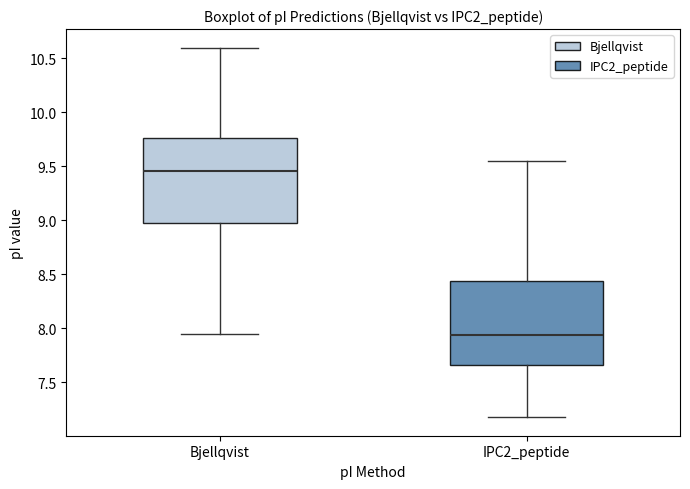

Reading left to right, transcribe this box plot: for each box, give where its median line is, the range the box spans, and where its two whiskers end, as read against the y-axis. The values are not printed on the chart, so give them approximately, as read against the axis.

Bjellqvist: median 9.45, box 9.00 to 9.75, whiskers 7.95 to 10.60
IPC2_peptide: median 7.95, box 7.65 to 8.45, whiskers 7.20 to 9.55